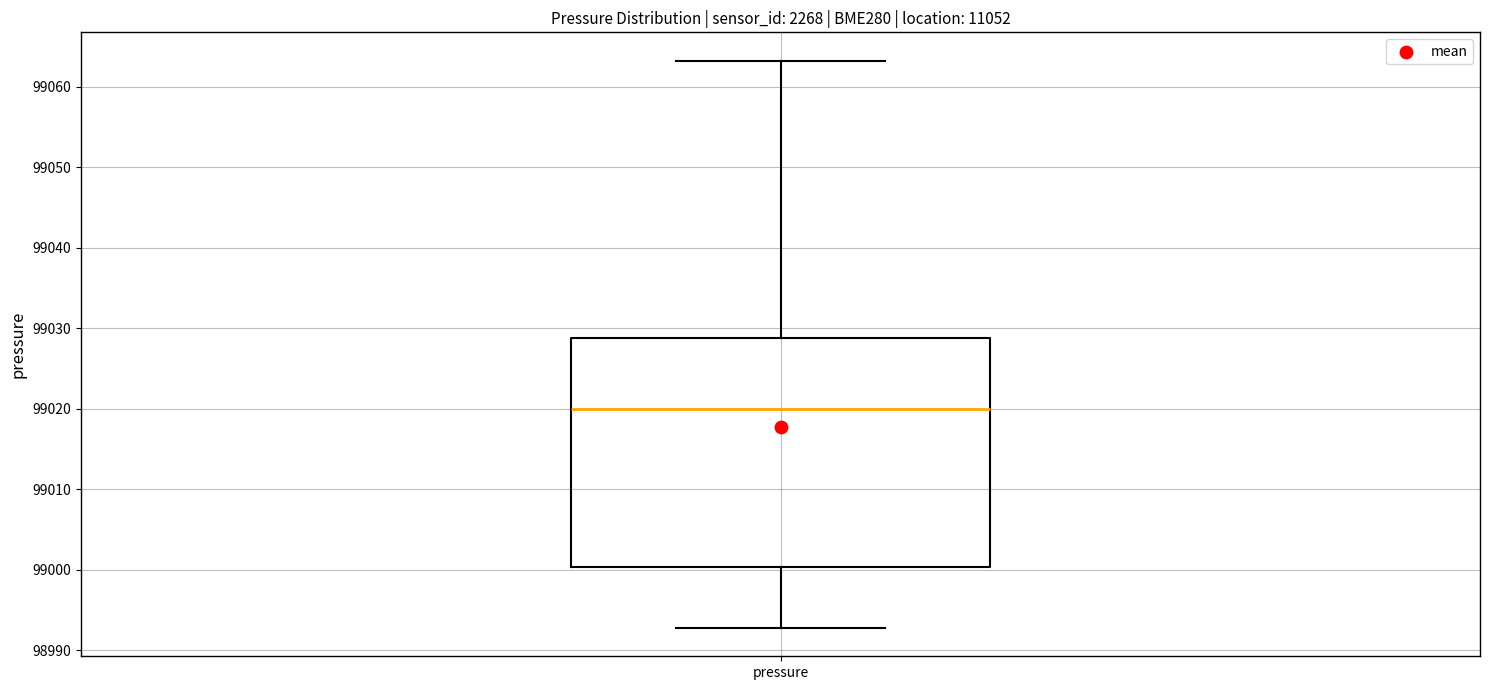

Where does the upper whisker of the box for pressure end on the y-axis? The values are not printed on the chart, so give them approximately, as read against the axis.

99063